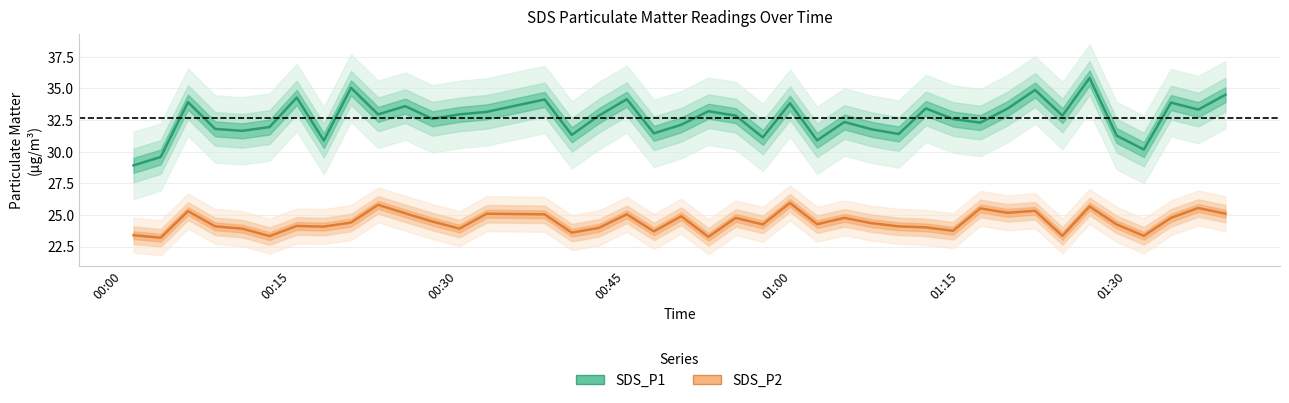

True or false: SDS_P1 and SDS_P2 cross at least once.

False